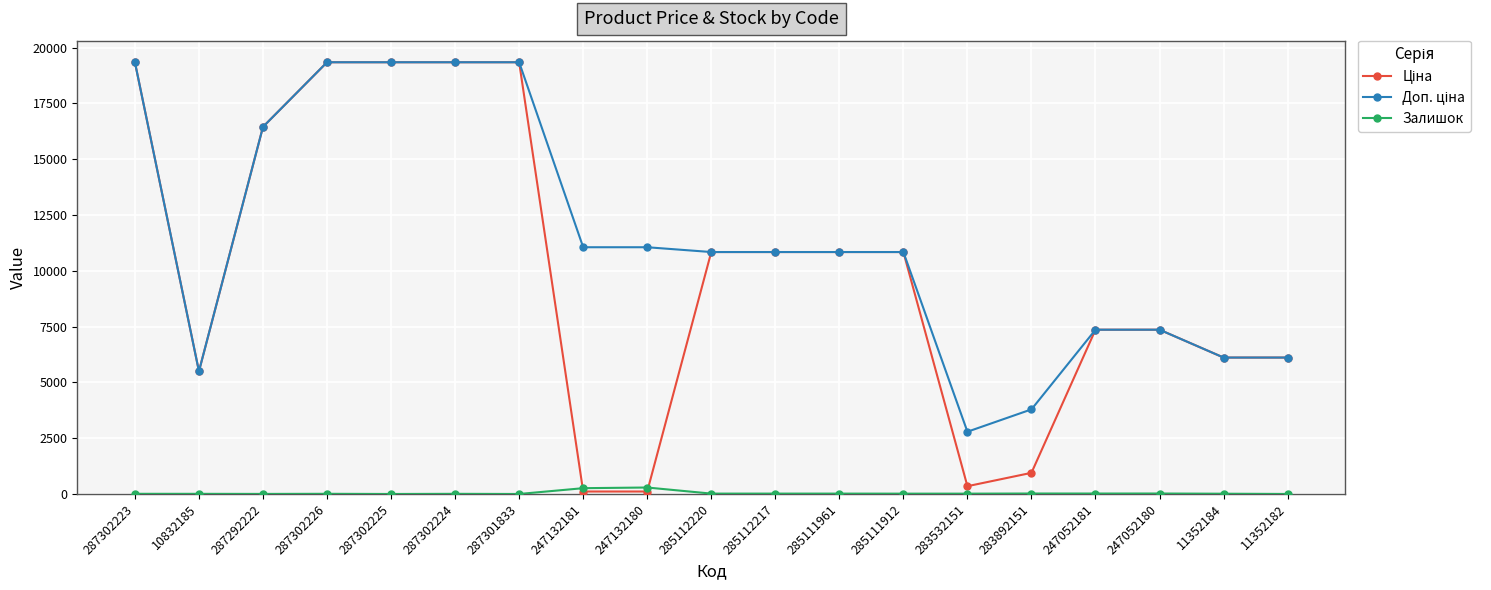

What is the total value across all series at 287302225?

38686.1